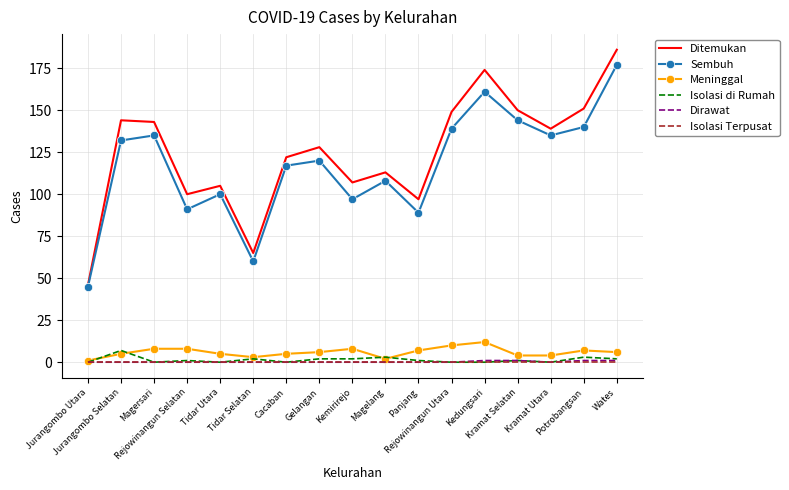

Which category has the highest value in the Sembuh series?

Wates